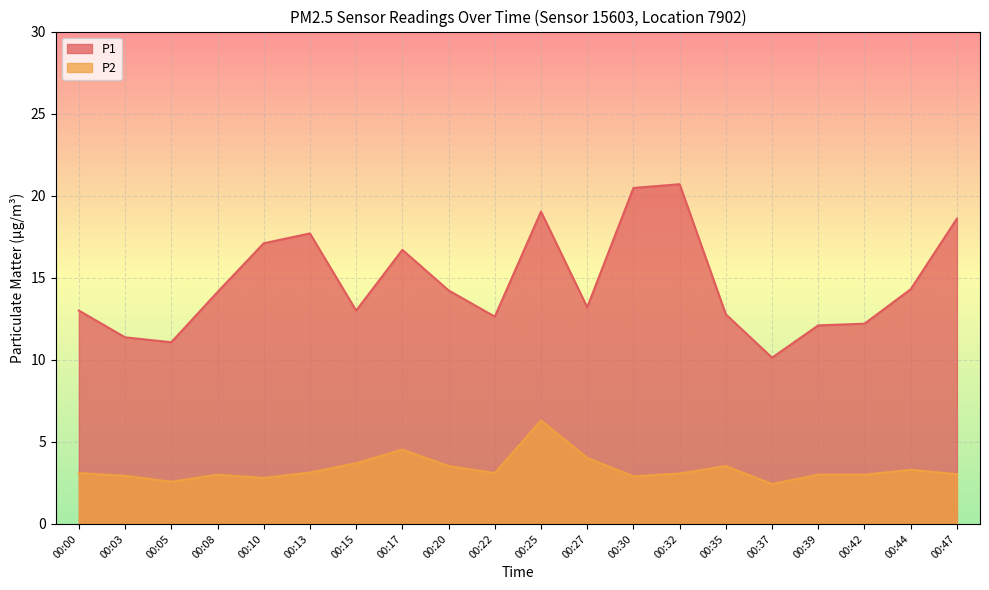

True or false: P2 and P1 cross at least once.

False